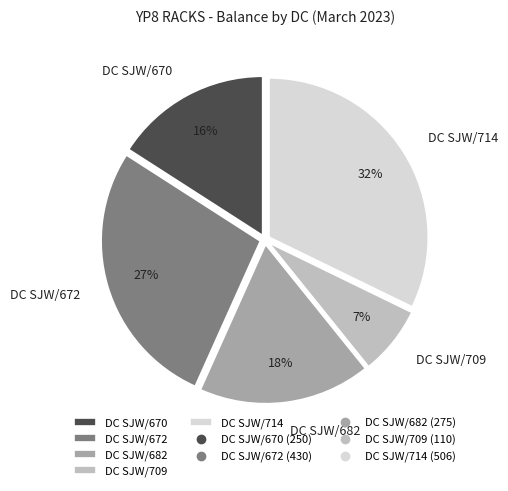

What is the largest slice in the pie chart?

DC SJW/714